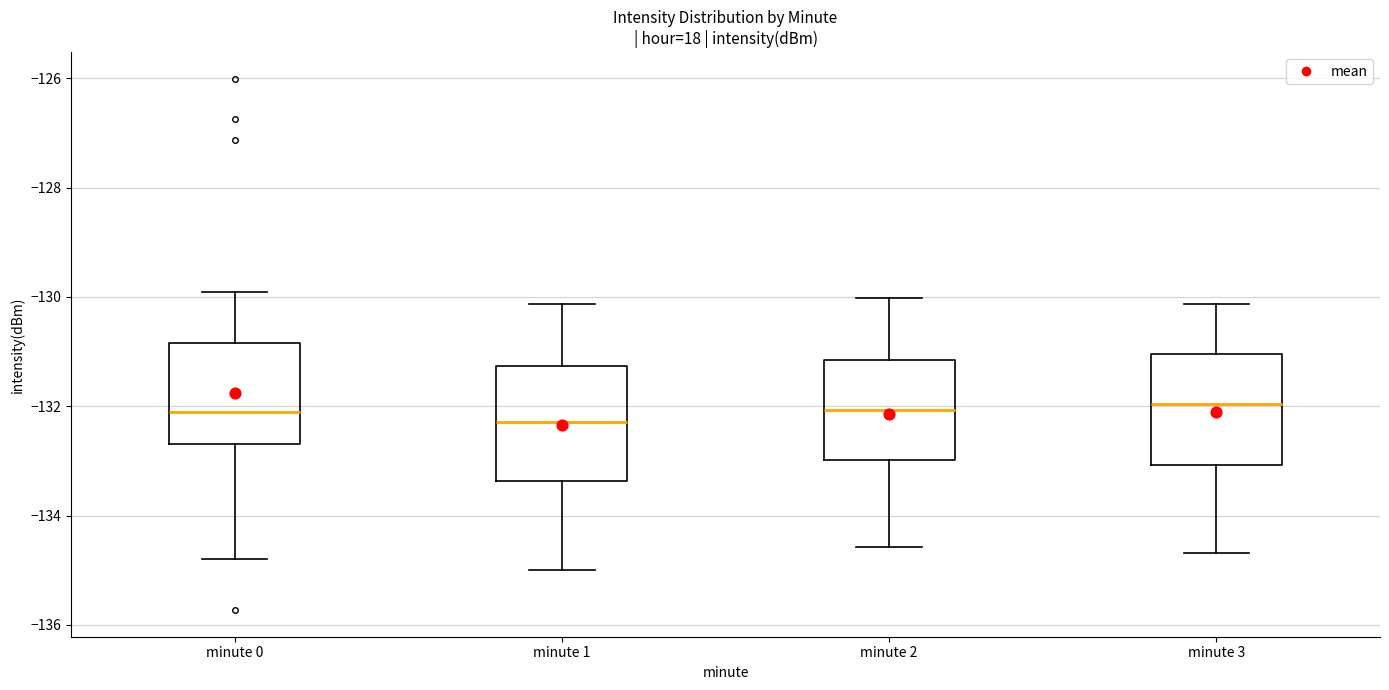

Where is the lower edge of the box for minute 1 on the y-axis? The values are not printed on the chart, so give them approximately, as read against the axis.

-133.4